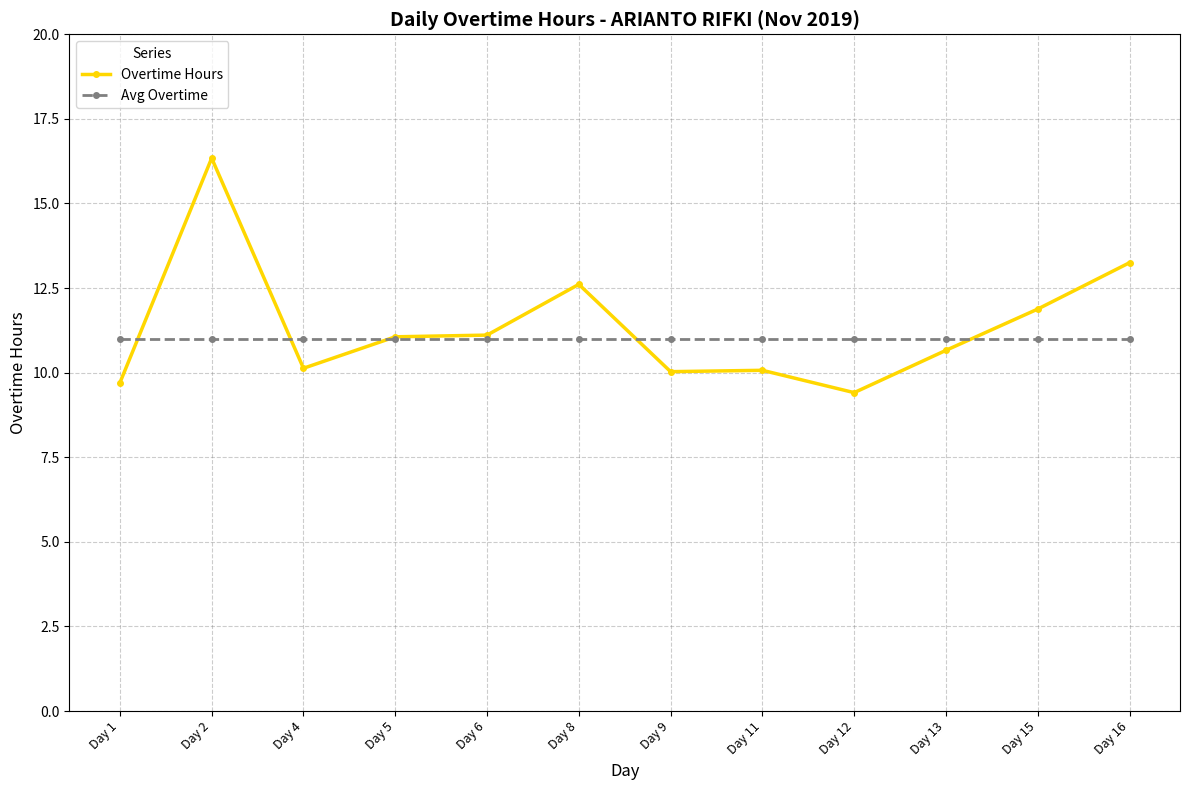

Rank the series at Day 15 from highest to lowest value.

Overtime Hours, Avg Overtime